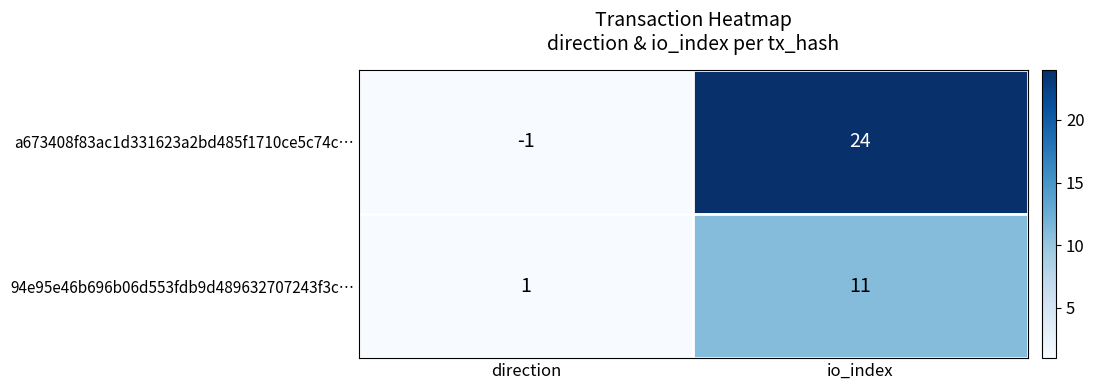

Reading right to left, list all the values displayed in this chart.

a673408f83ac1d331623a2bd485f1710ce5c74c…: 24	-1
94e95e46b696b06d553fdb9d489632707243f3c…: 11	1